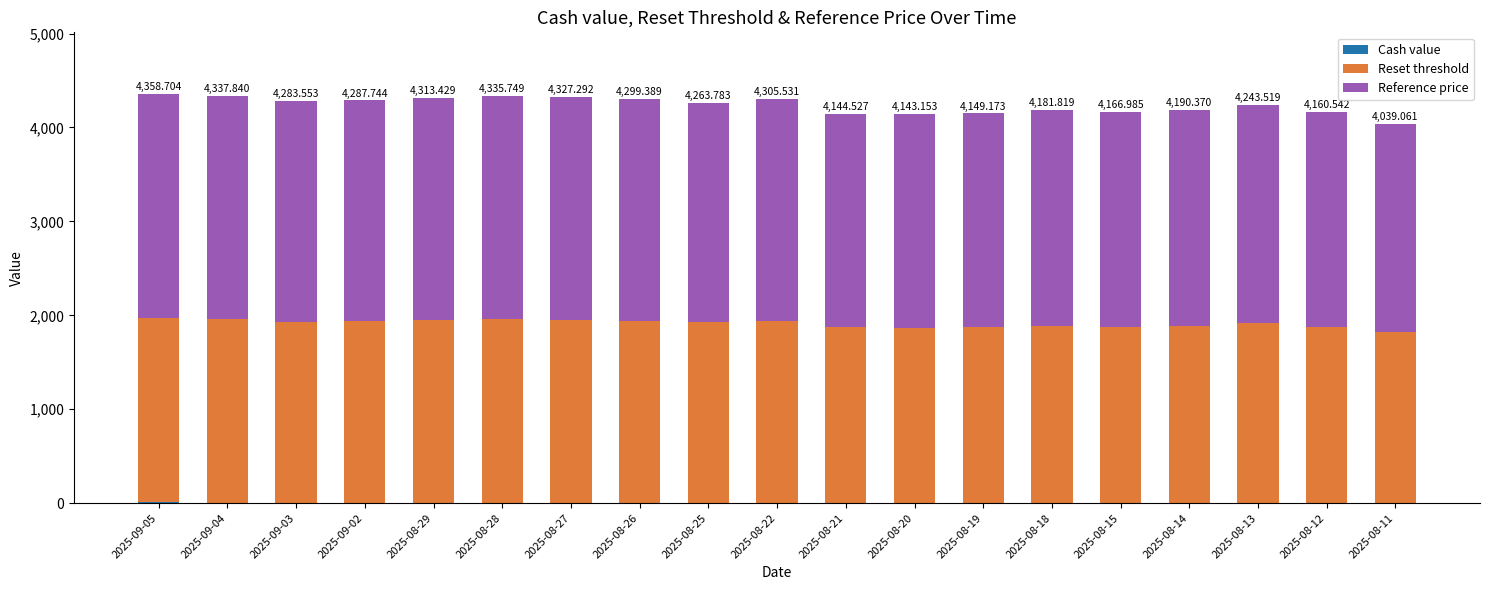

What is the difference between the second highest and second lowest values in the Reference price series?

105.5